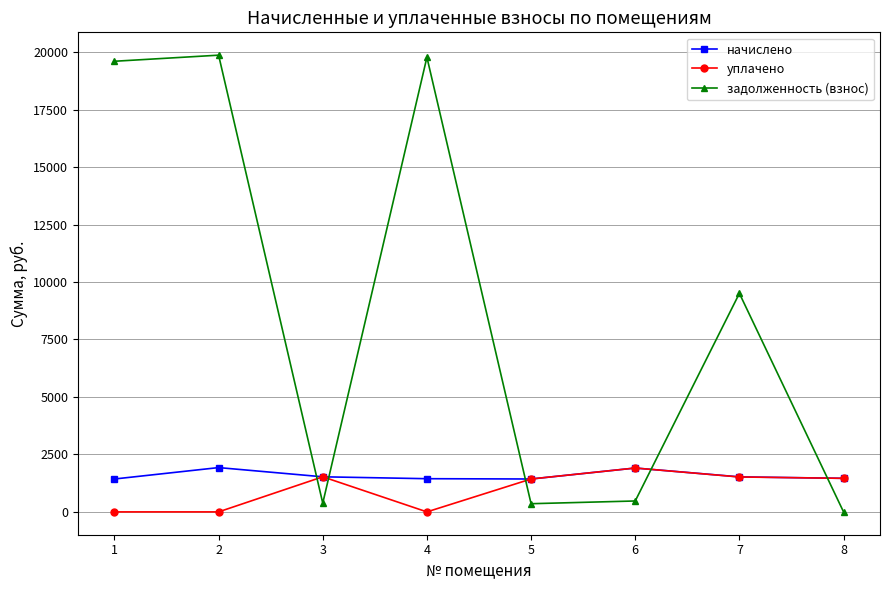

Which category has the highest value in the уплачено series?

6